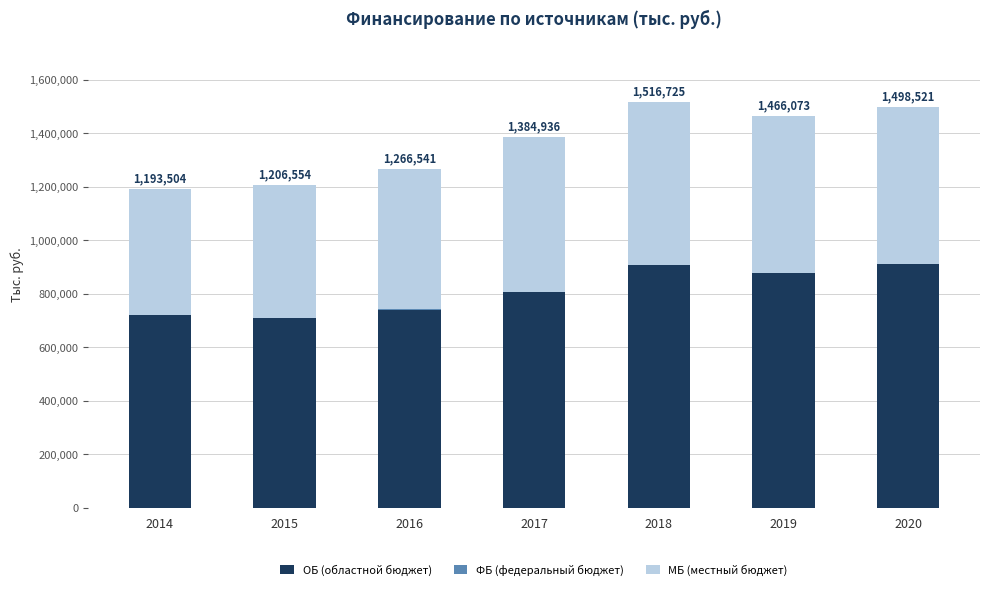

What is the total value across all series at 2017?

1384935.9